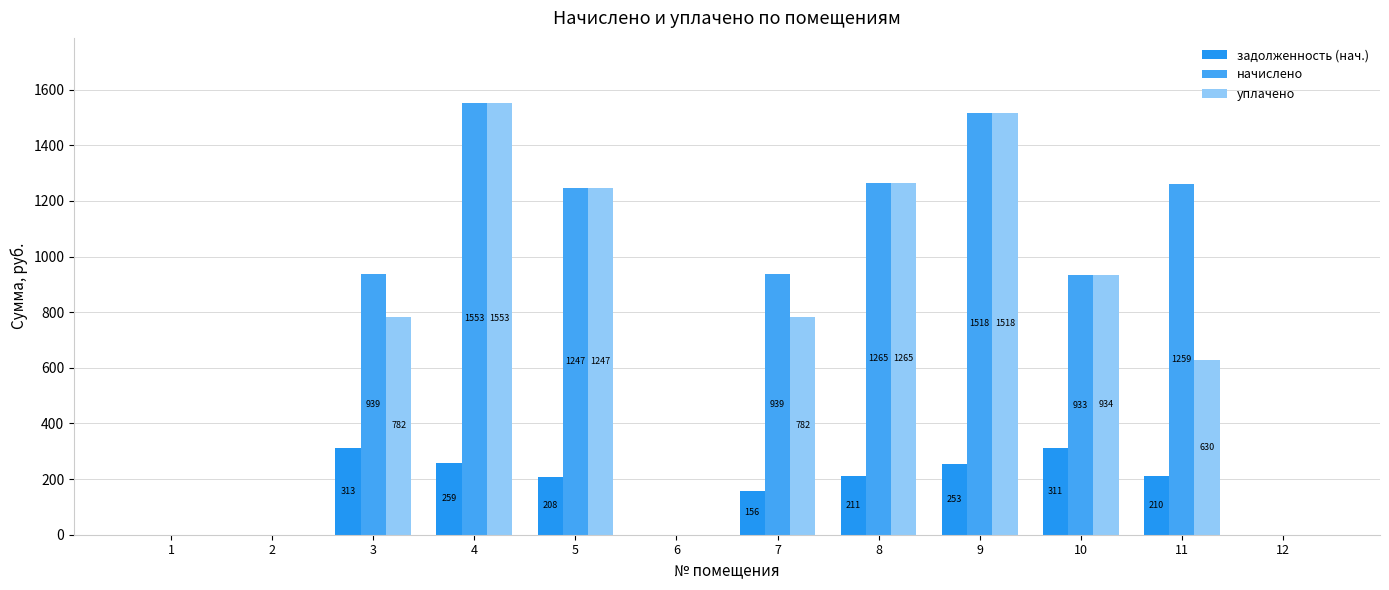

How many groups of bars are there?

12